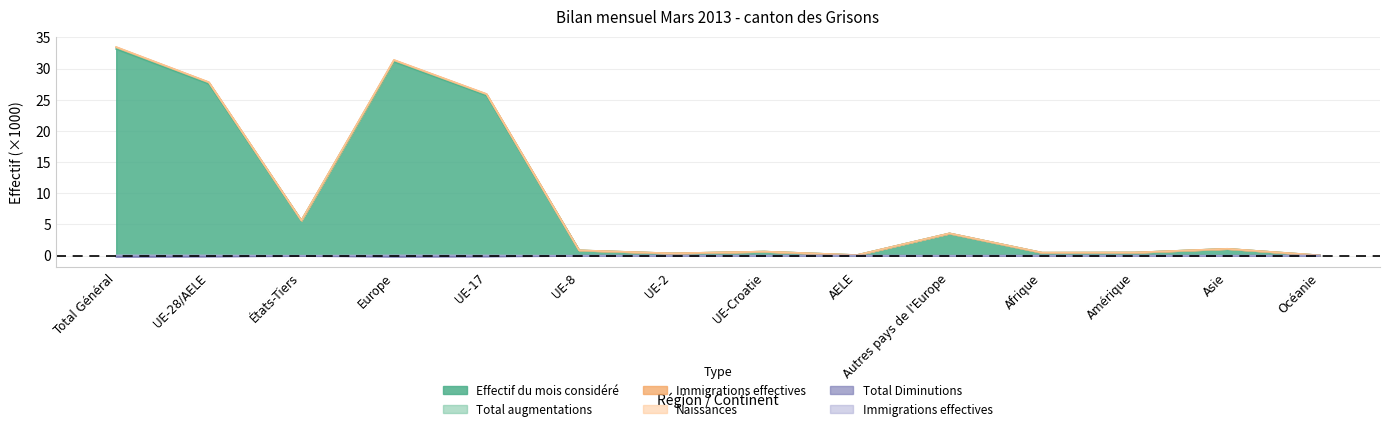

Where is the first local maximum for Total Diminutions?

États-Tiers